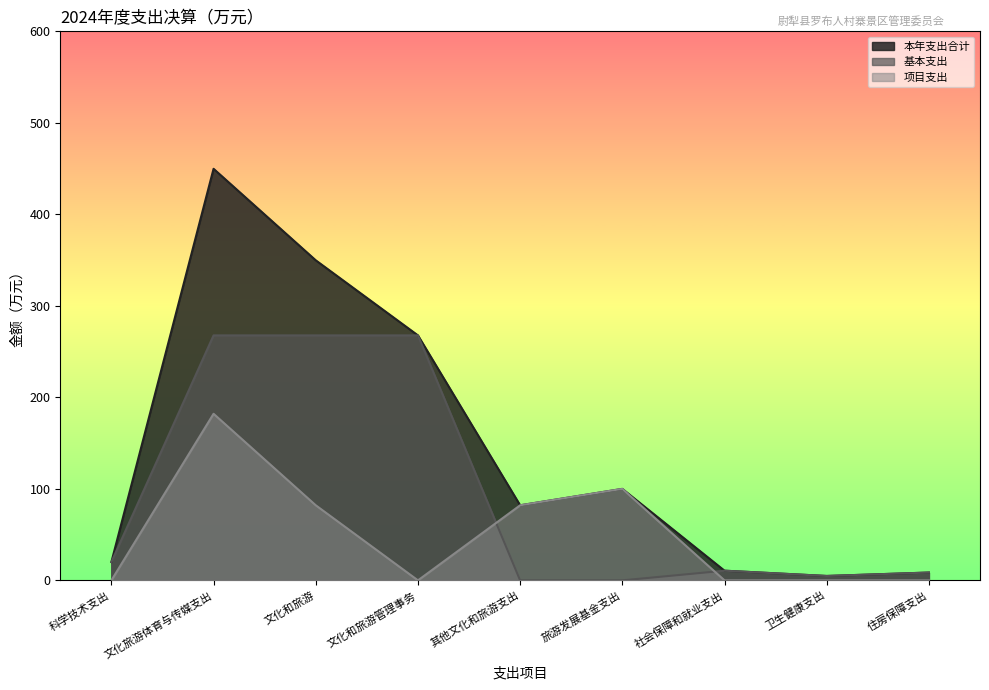

List the labels in order of 本年支出合计 value, largest first.

文化旅游体育与传媒支出, 文化和旅游, 文化和旅游管理事务, 旅游发展基金支出, 其他文化和旅游支出, 科学技术支出, 社会保障和就业支出, 住房保障支出, 卫生健康支出